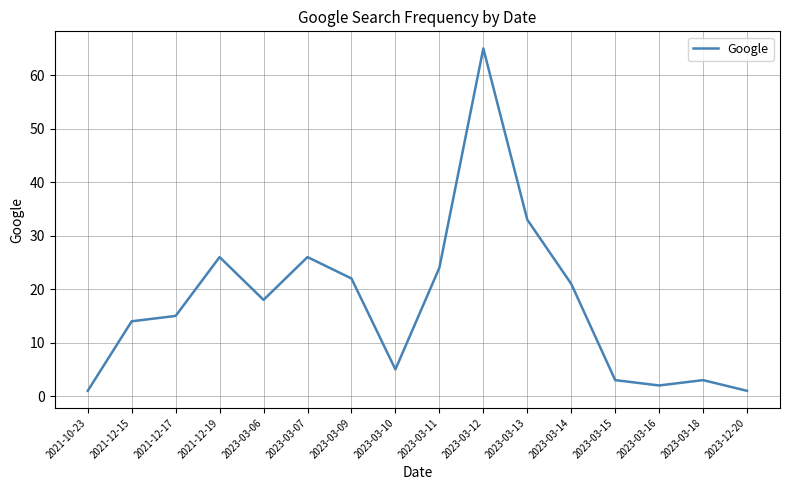

Is it true that the value at 2023-03-06 is 8?

False